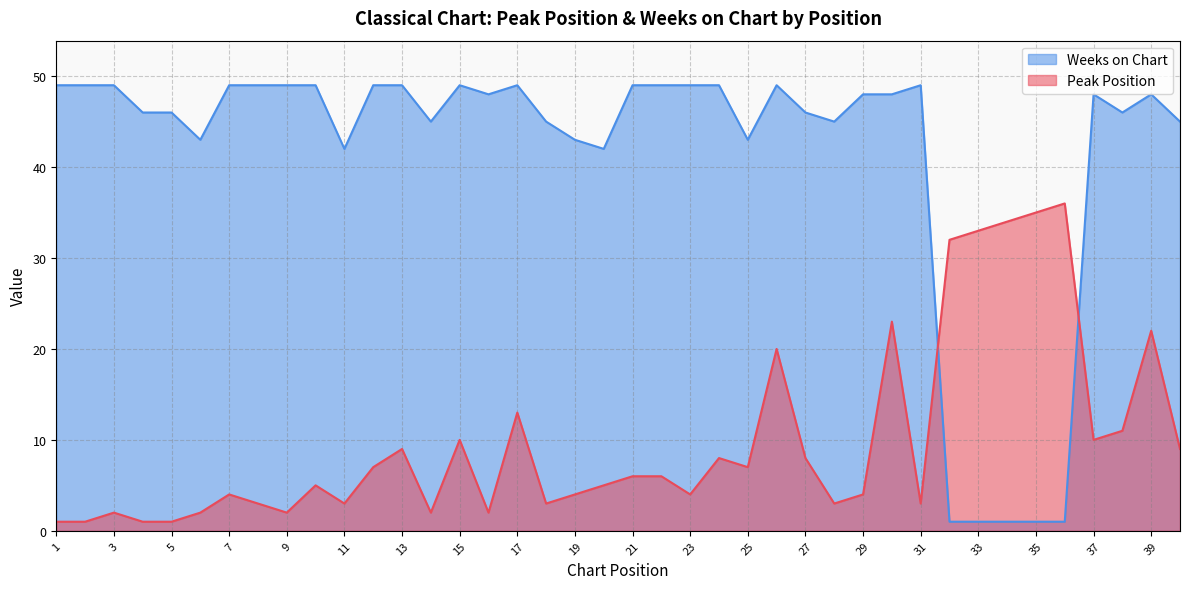

Reading left to right, what are all the values shown in this chart?

Peak Position: 1=1	2=1	3=2	4=1	5=1	6=2	7=4	8=3	9=2	10=5	11=3	12=7	13=9	14=2	15=10	16=2	17=13	18=3	19=4	20=5	21=6	22=6	23=4	24=8	25=7	26=20	27=8	28=3	29=4	30=23	31=3	32=32	33=33	34=34	35=35	36=36	37=10	38=11	39=22	40=9
Weeks on Chart: 1=49	2=49	3=49	4=46	5=46	6=43	7=49	8=49	9=49	10=49	11=42	12=49	13=49	14=45	15=49	16=48	17=49	18=45	19=43	20=42	21=49	22=49	23=49	24=49	25=43	26=49	27=46	28=45	29=48	30=48	31=49	32=1	33=1	34=1	35=1	36=1	37=48	38=46	39=48	40=45